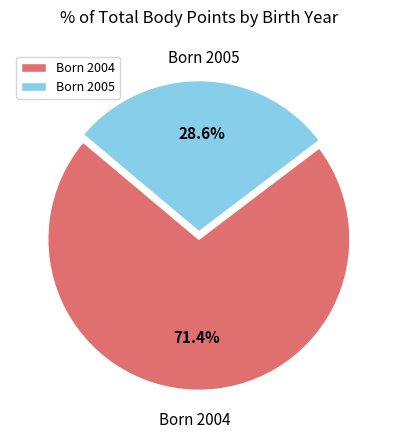

How many slices are in this pie chart?

2